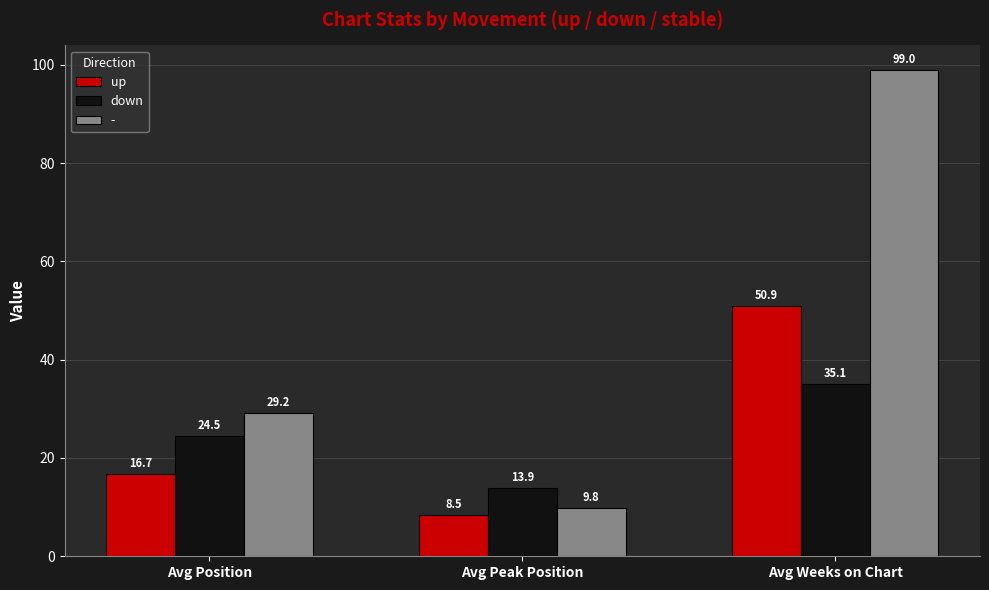

What are all the series names shown in the legend?

up, down, -